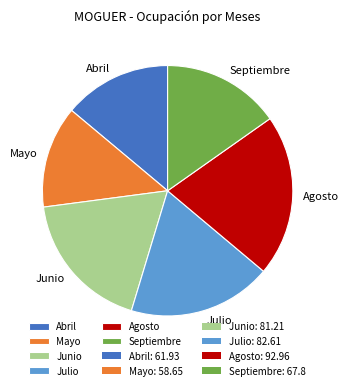

Does any single category account for the majority?

No